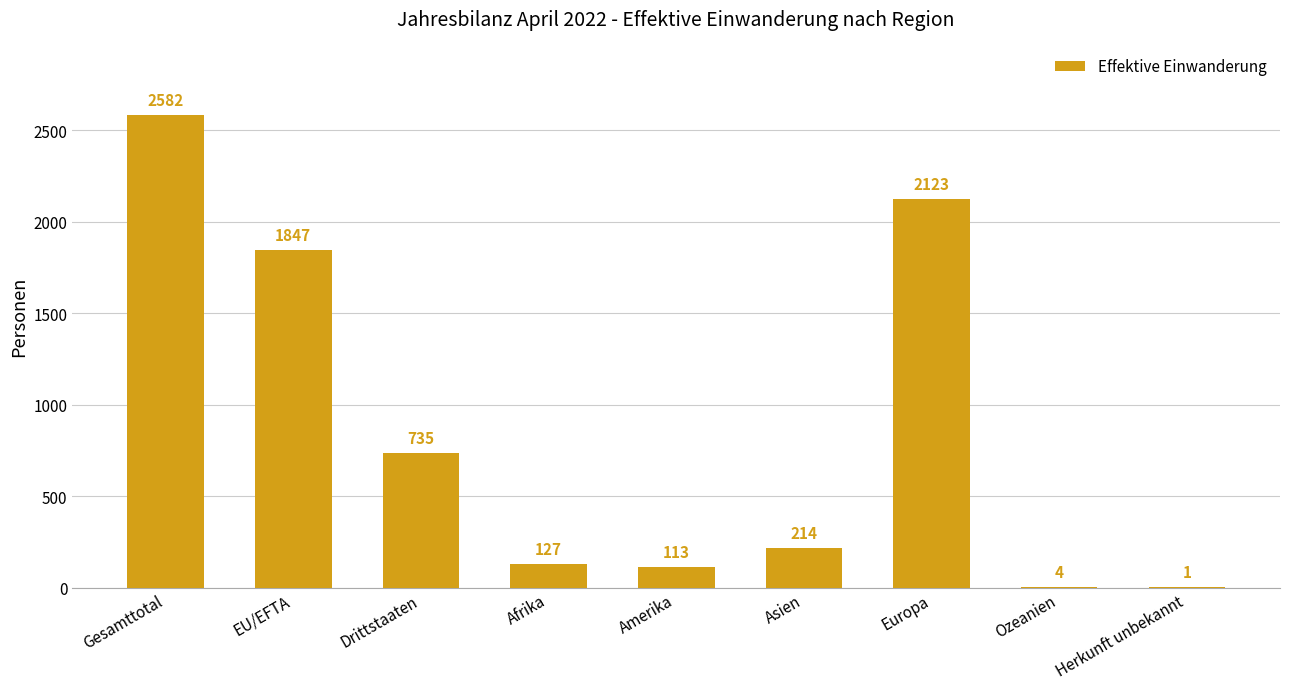

What is the sum of all values?

7746